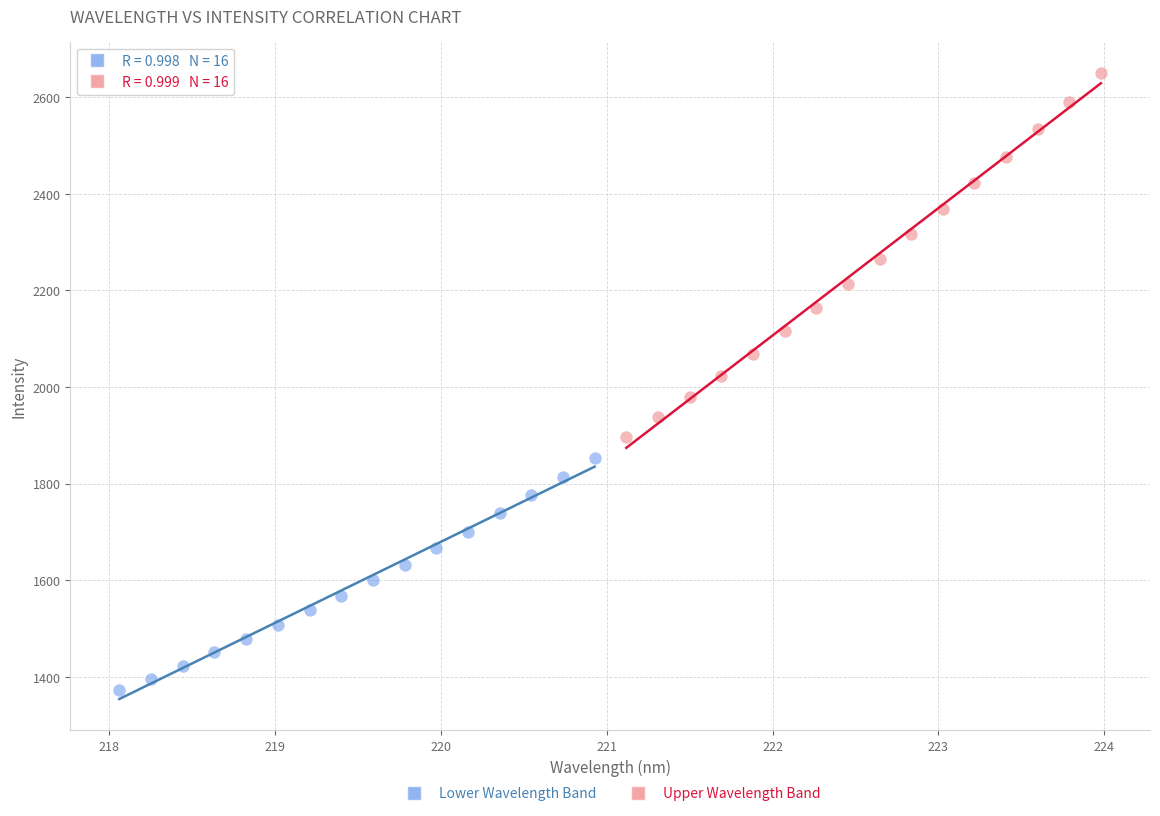

Which series has the widest spread of Y values?

Upper Wavelength Band